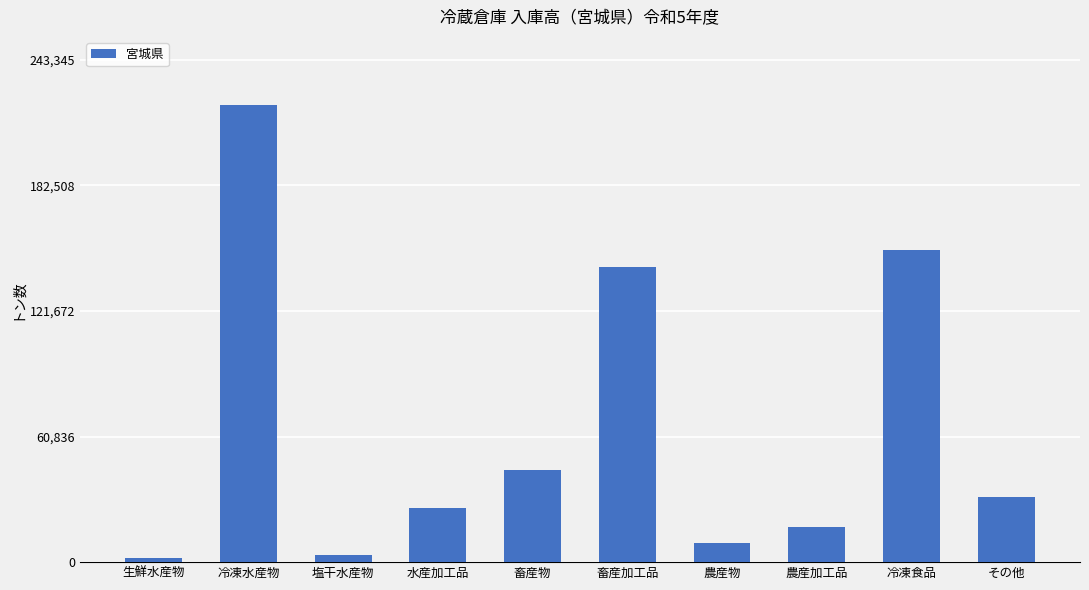

What value does the data have at 畜産加工品?

142993.8